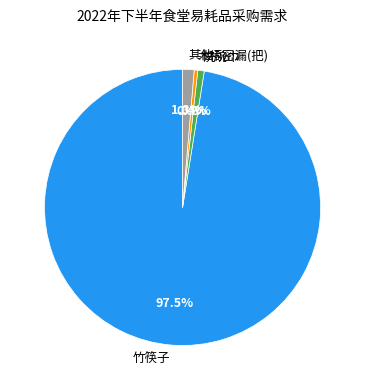

Is 竹筷子 the majority of the pie?

Yes